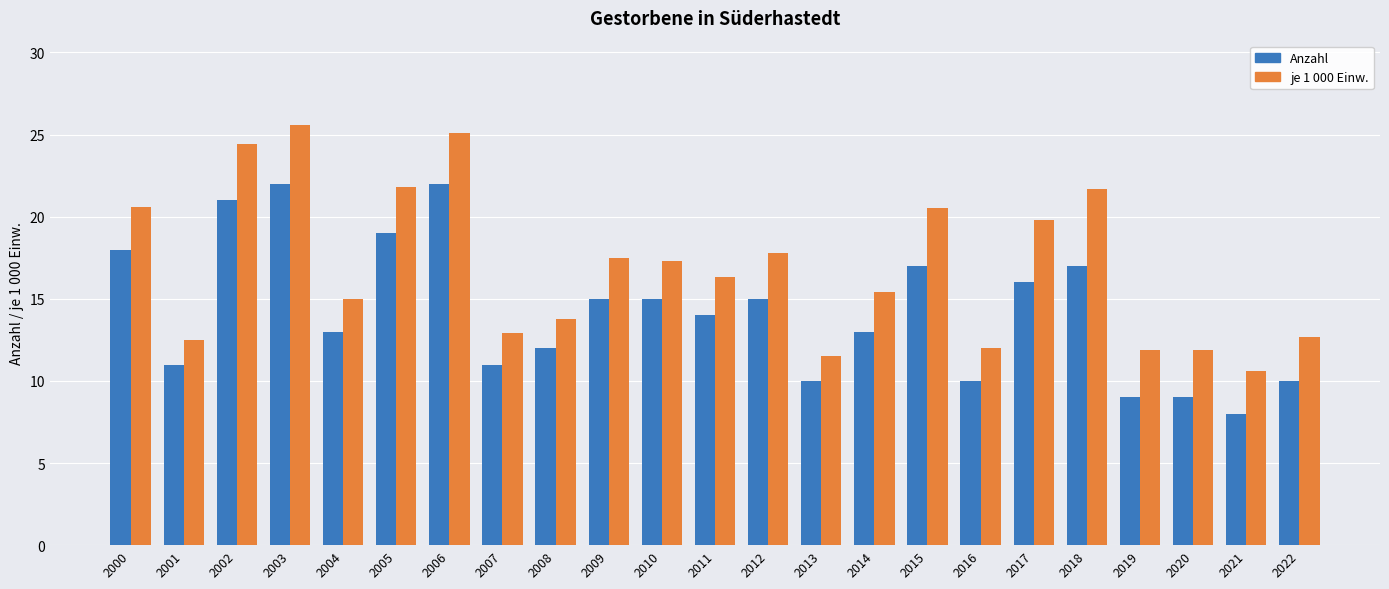

List the series in order of their peak value, lowest first.

Anzahl, je 1 000 Einw.